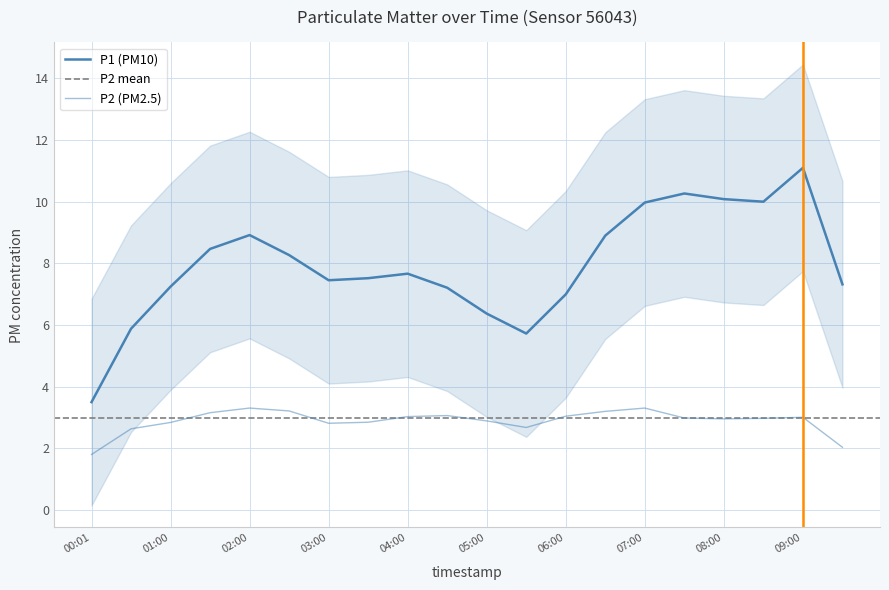

What position from the right is 02:30?

15